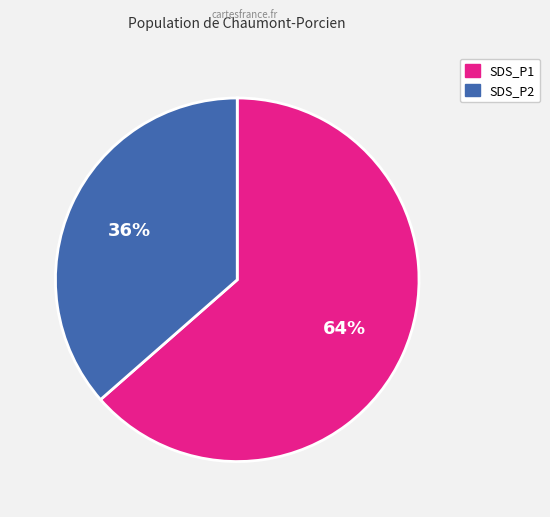

Do SDS_P1 and SDS_P2 together represent more than half of the pie?

Yes